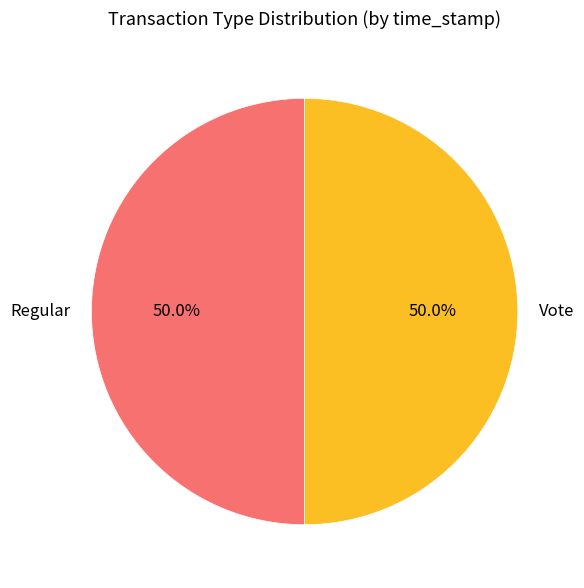

What is the ratio of the value at Vote to the value at Regular?

1.0